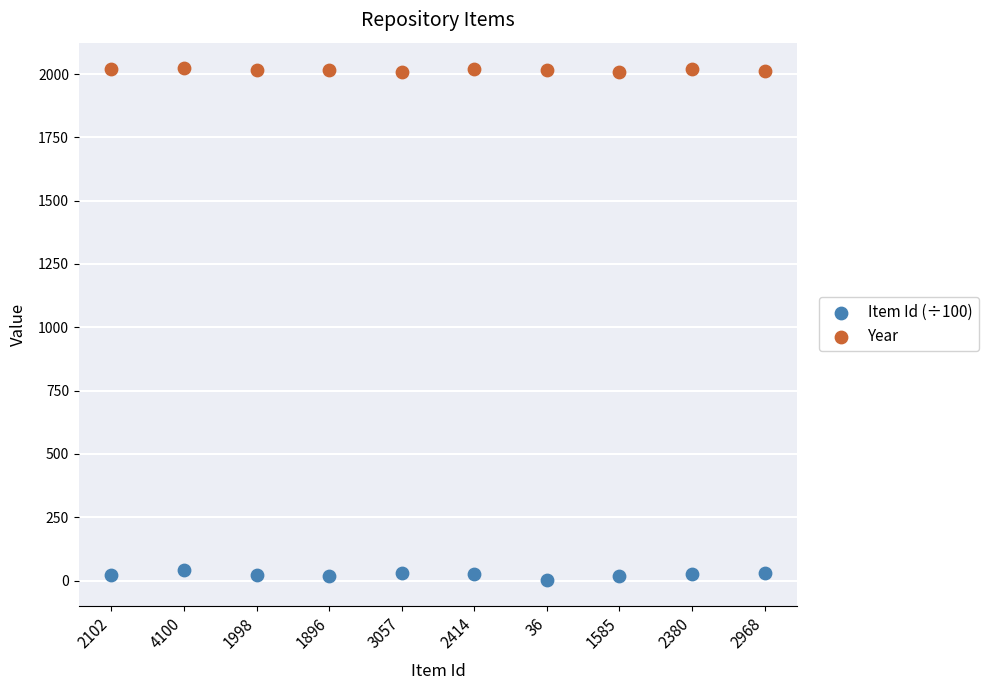

Across all data points, what is the range of Y values (max minus min)?

2022.6